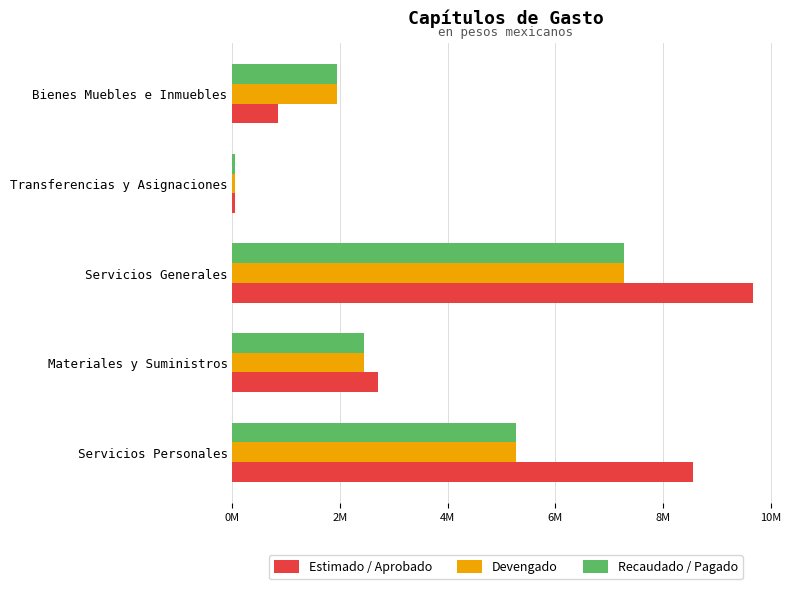

What are all the series names shown in the legend?

Estimado / Aprobado, Devengado, Recaudado / Pagado